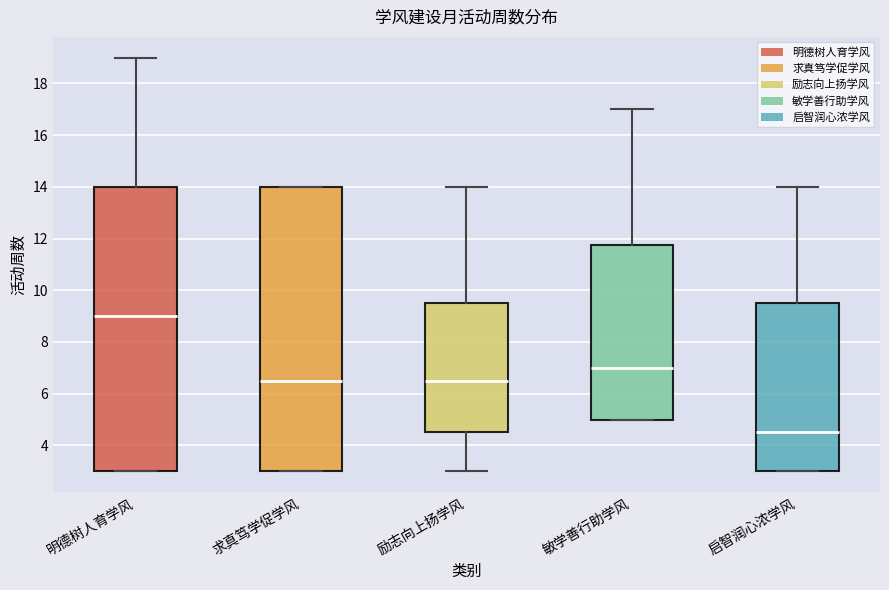

Reading left to right, transcribe this box plot: for each box, give where its median line is, the range the box spans, and where its two whiskers end, as read against the y-axis. The values are not printed on the chart, so give them approximately, as read against the axis.

明德树人育学风: median 9.0, box 3.0 to 14.0, whiskers 3.0 to 19.0
求真笃学促学风: median 6.6, box 3.0 to 14.0, whiskers 3.0 to 14.0
励志向上扬学风: median 6.6, box 4.6 to 9.6, whiskers 3.0 to 14.0
敏学善行助学风: median 7.0, box 5.0 to 11.8, whiskers 5.0 to 17.0
启智润心浓学风: median 4.6, box 3.0 to 9.6, whiskers 3.0 to 14.0